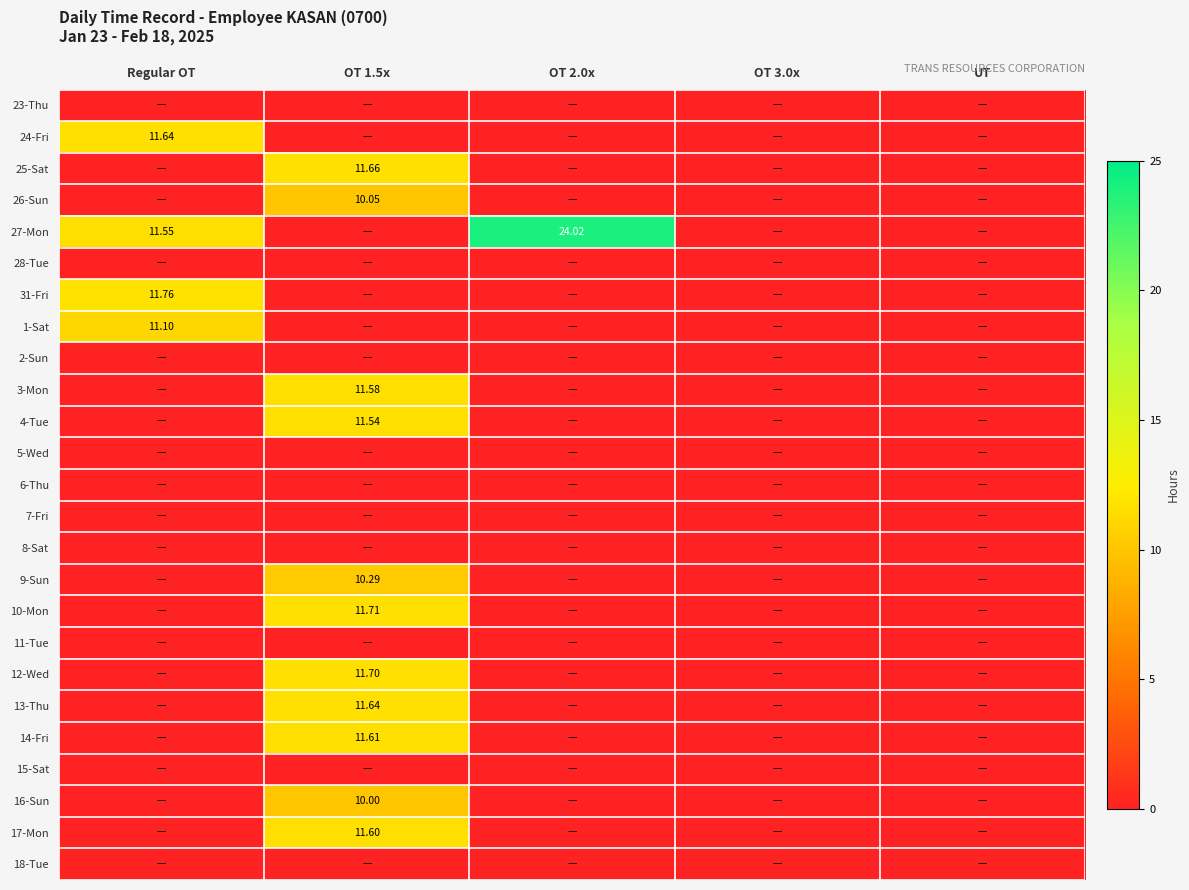

At how many categories does at least one series exceed 16?

1